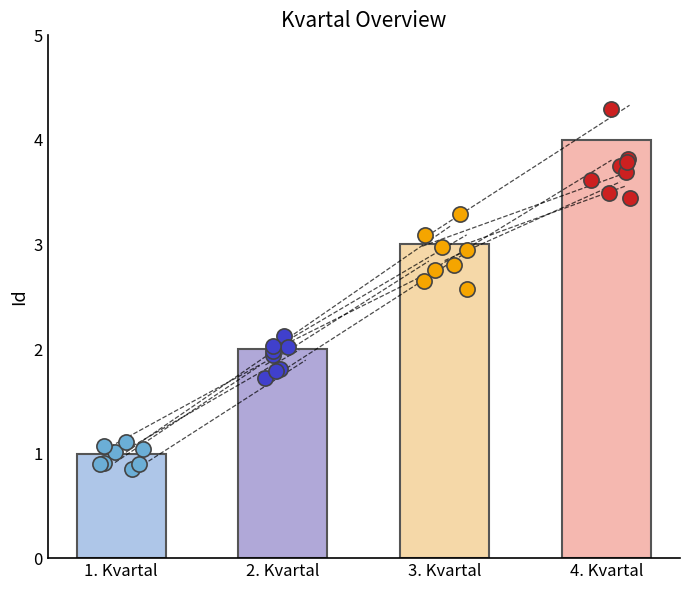

What is the ratio of the value at 4. Kvartal to the value at 1. Kvartal?

4.0